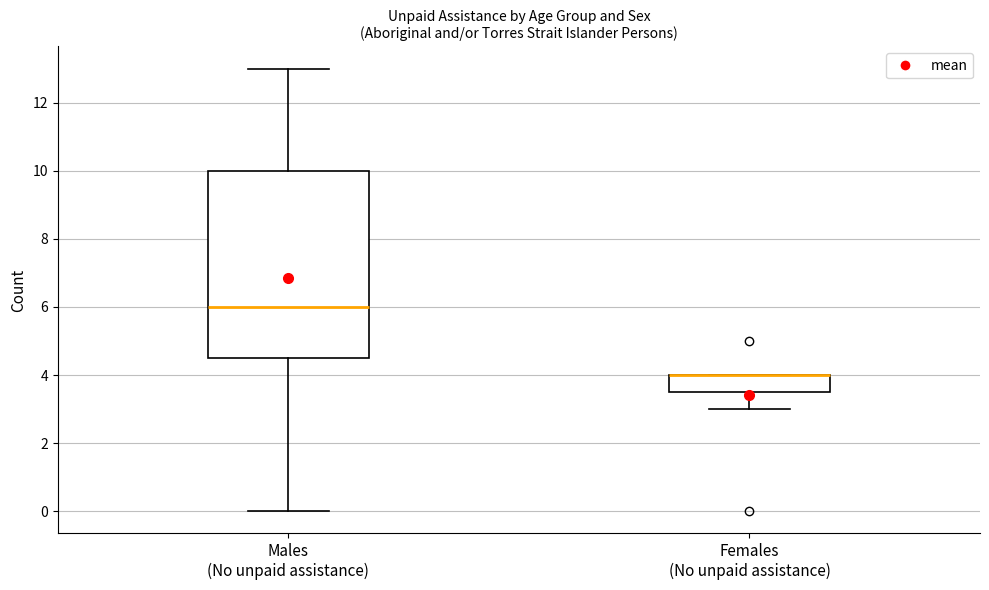

Where does the lower whisker of the box for Males (No unpaid assistance) end on the y-axis? The values are not printed on the chart, so give them approximately, as read against the axis.

0.0